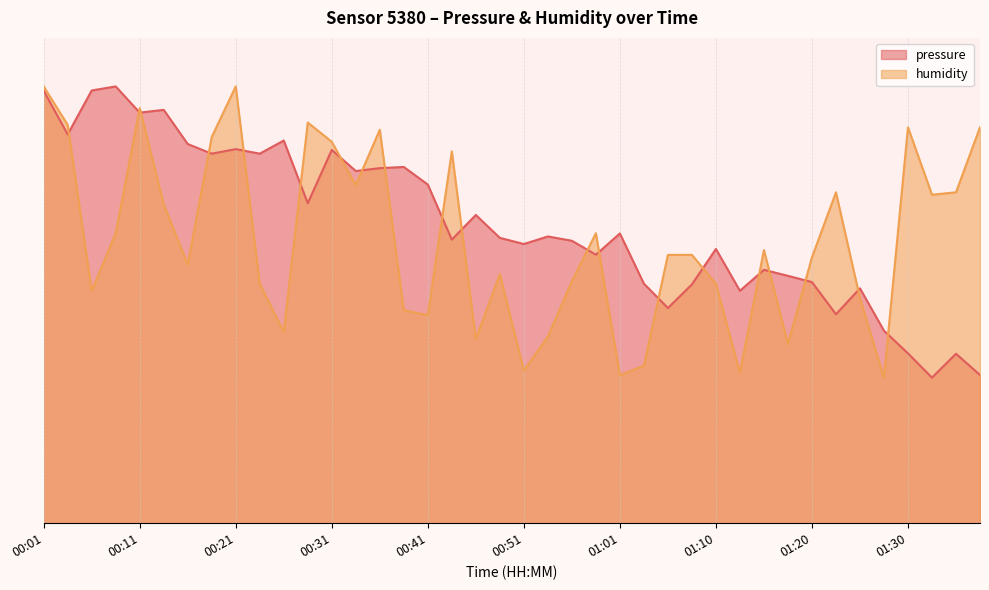

What is the label of the 21st point from the right?

00:48